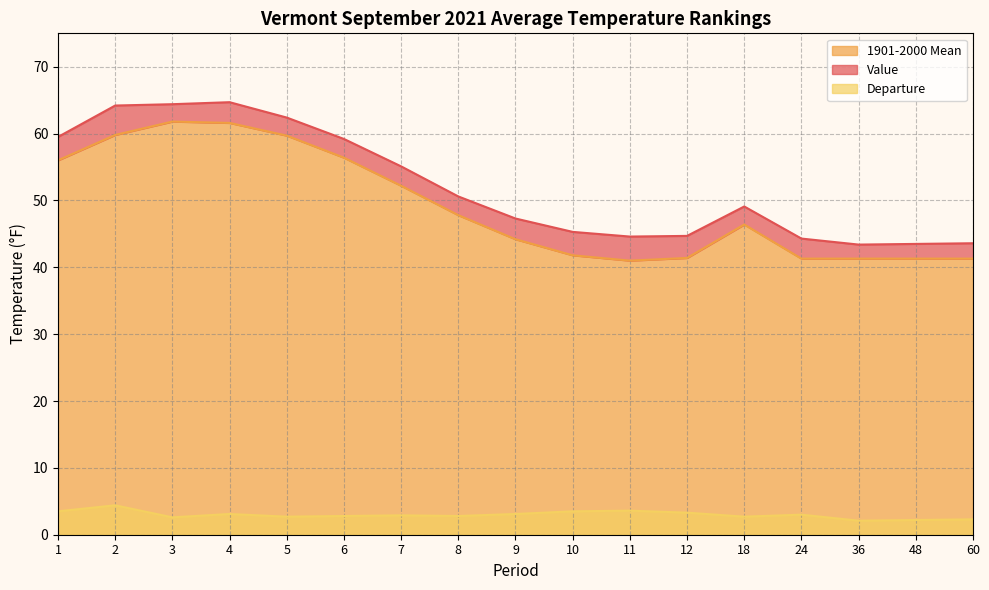

What is the sum of the 1901-2000 Mean values at 10 and 6?

98.2